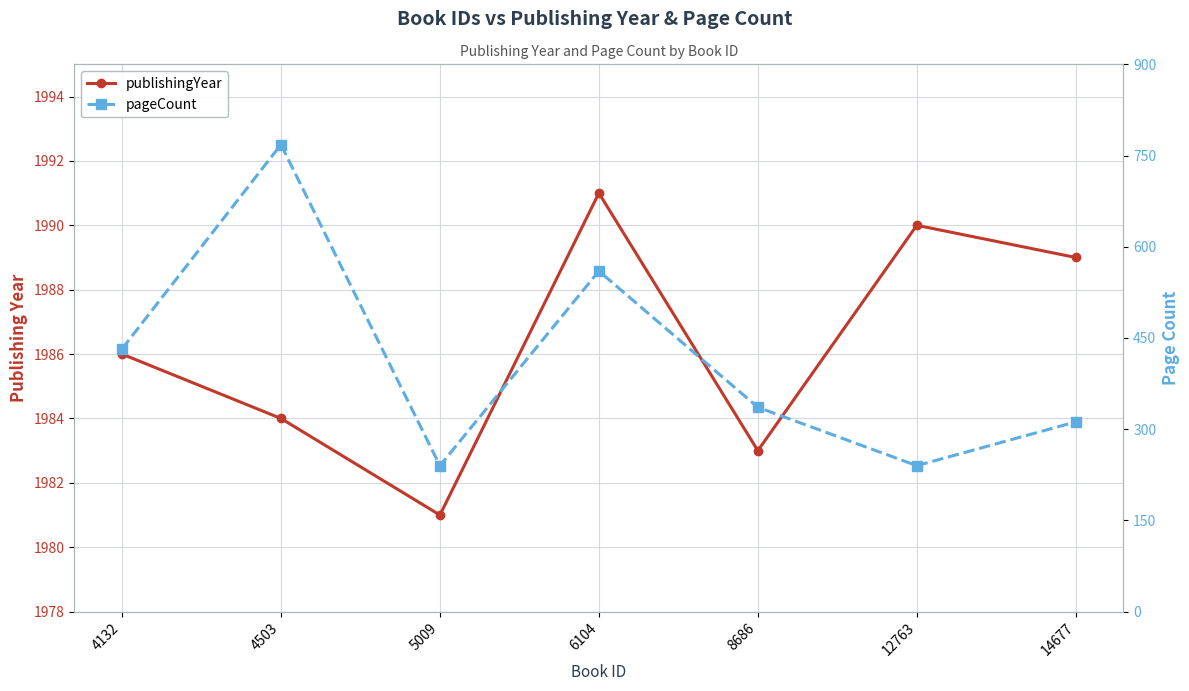

Is the value of pageCount at 6104 greater than the value of publishingYear at 6104?

No